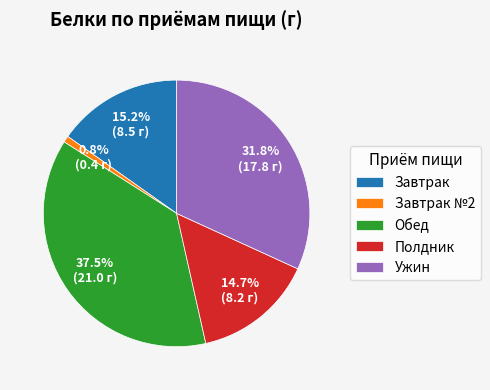

Combined, do Ужин and Обед account for over 50%?

Yes